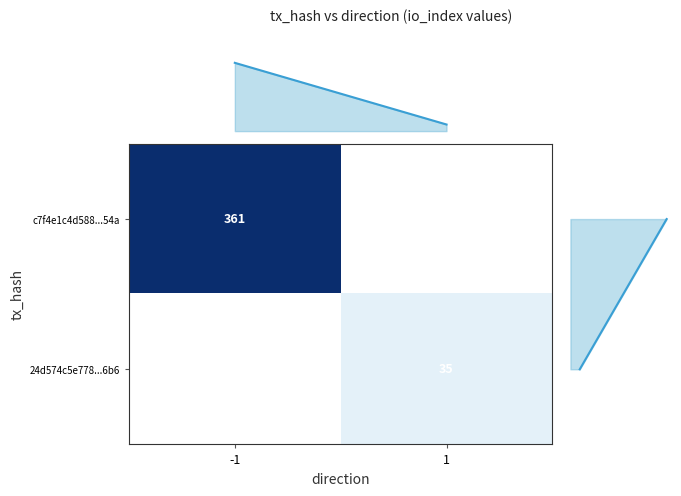

The value of c7f4e1c4d588...54a at -1 is 361. True or false?

True